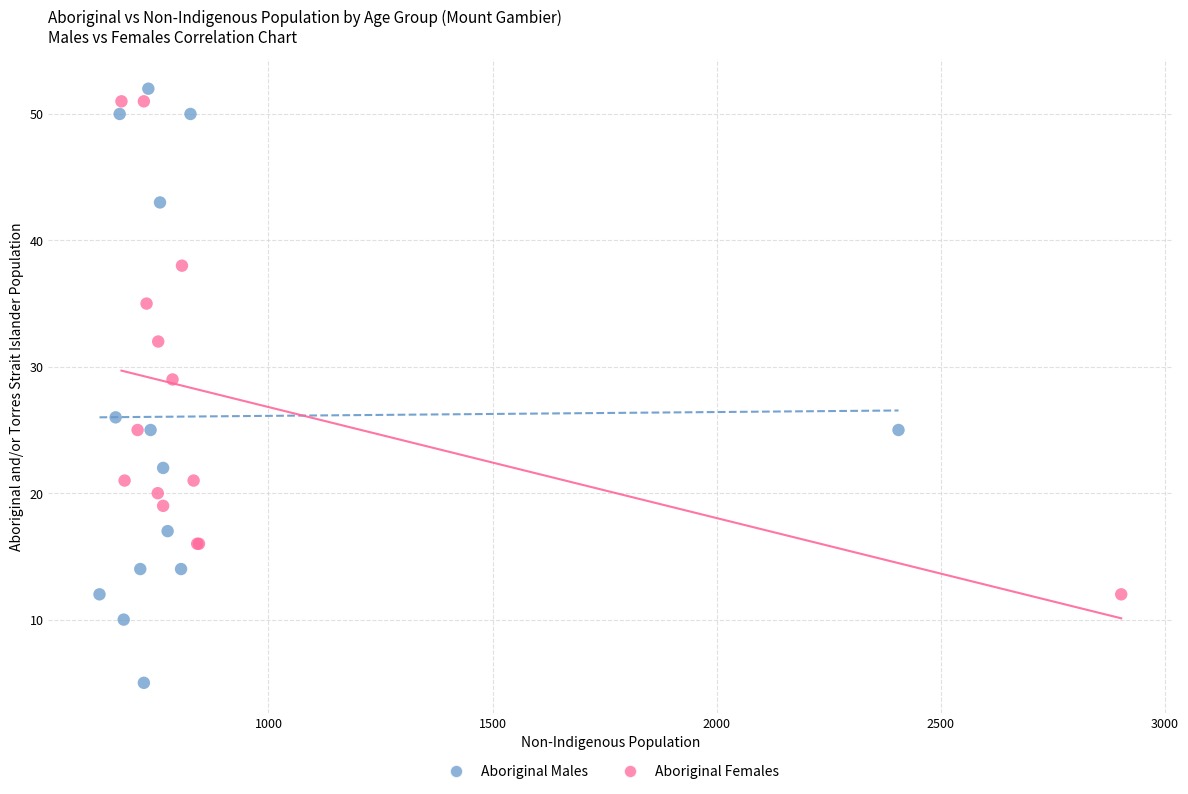

Which series has the largest Y range (max minus min)?

Aboriginal Males